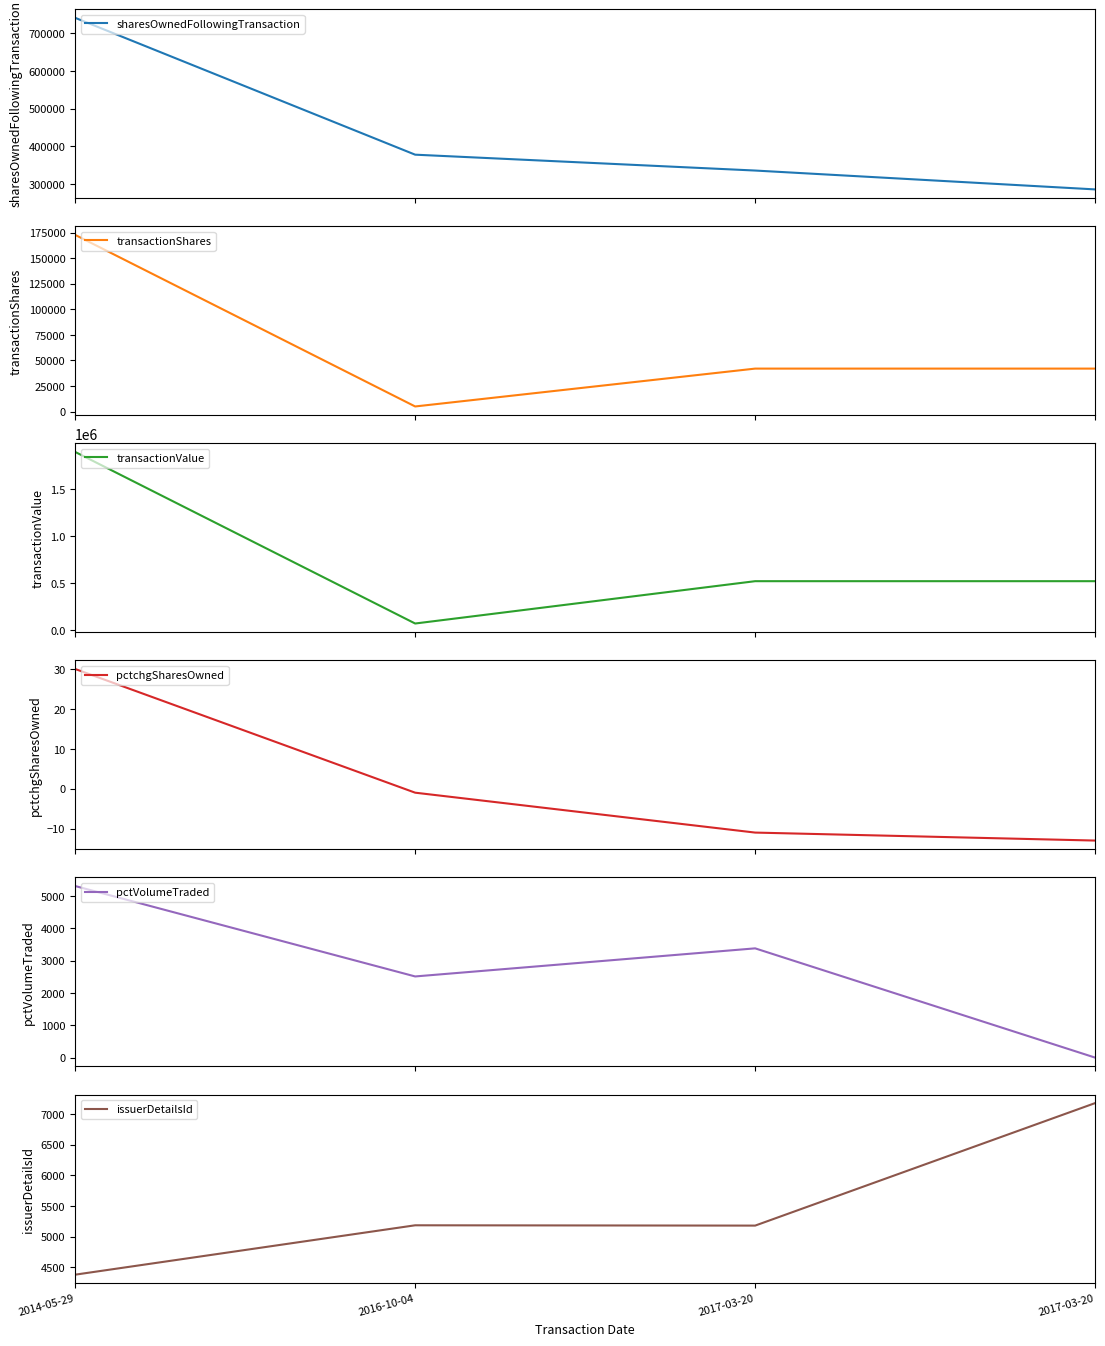

How many lines are shown in the chart?

6